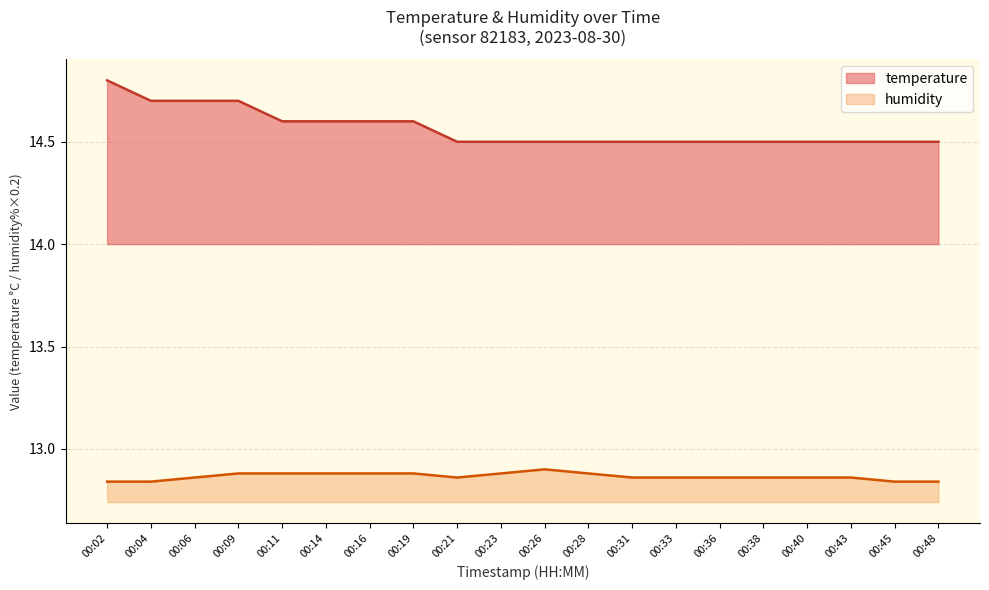

Does the chart have visible grid lines?

Yes